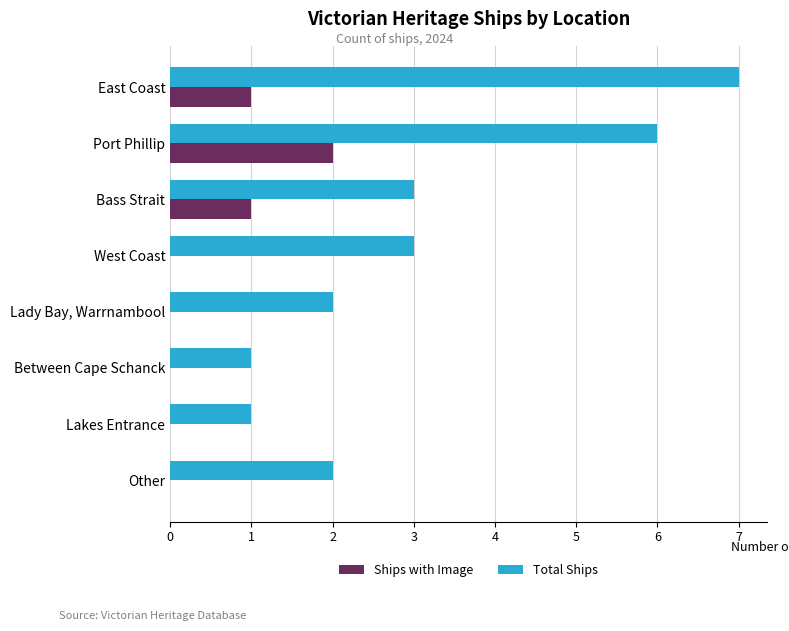

What is the highest value of the Total Ships series?

7